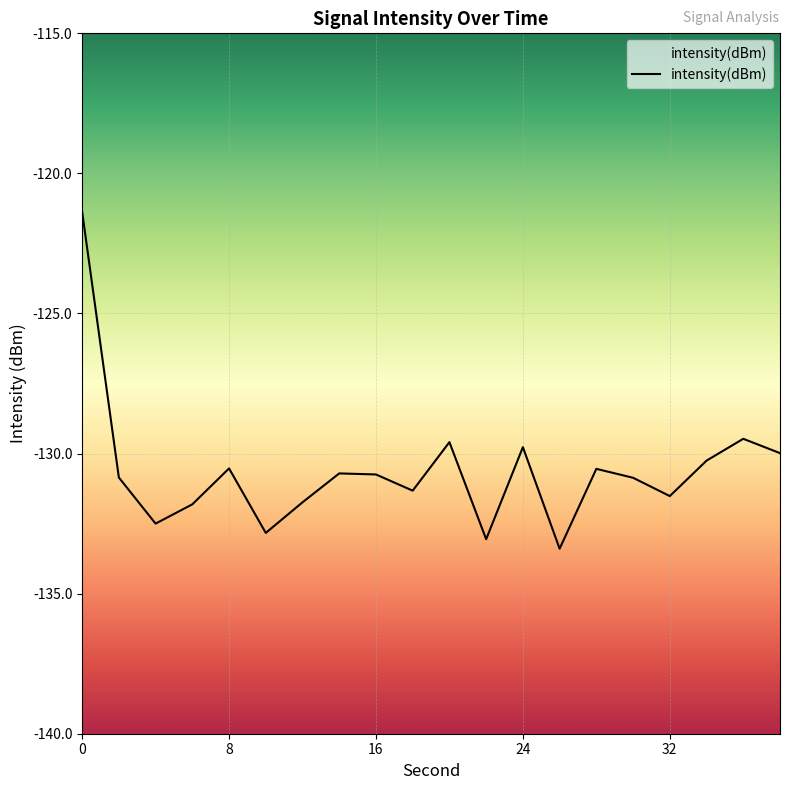

What is the difference between the values at 0 and 16?

9.4